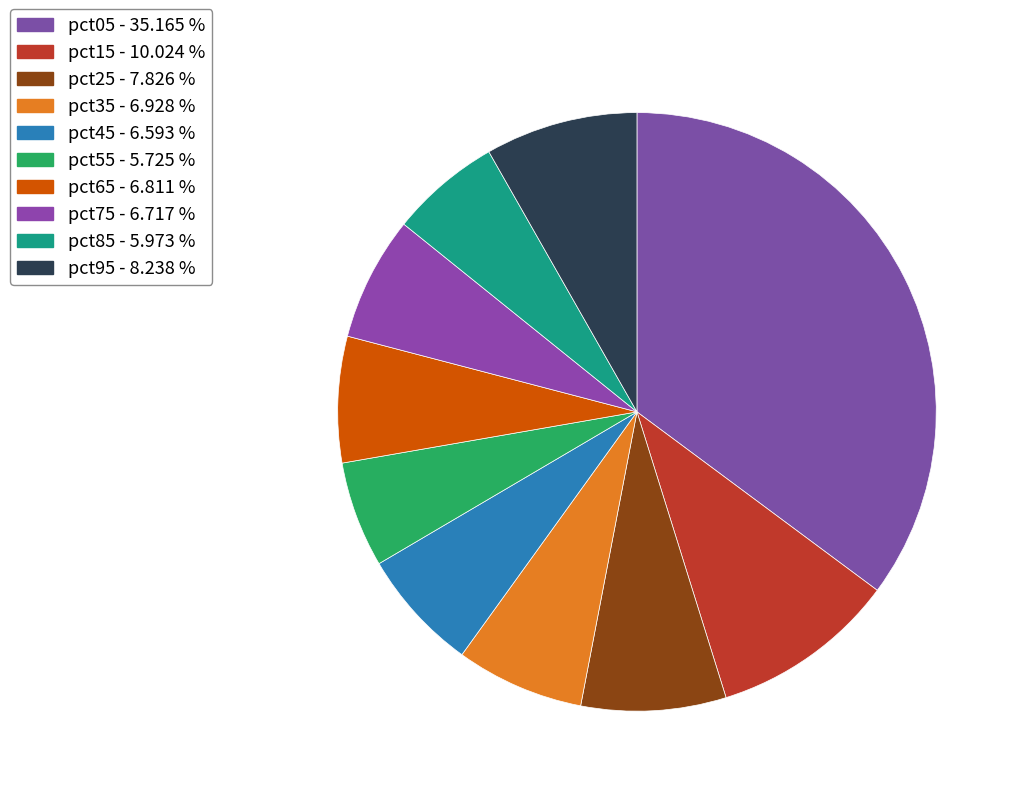

Count the number of slices in the pie.

10